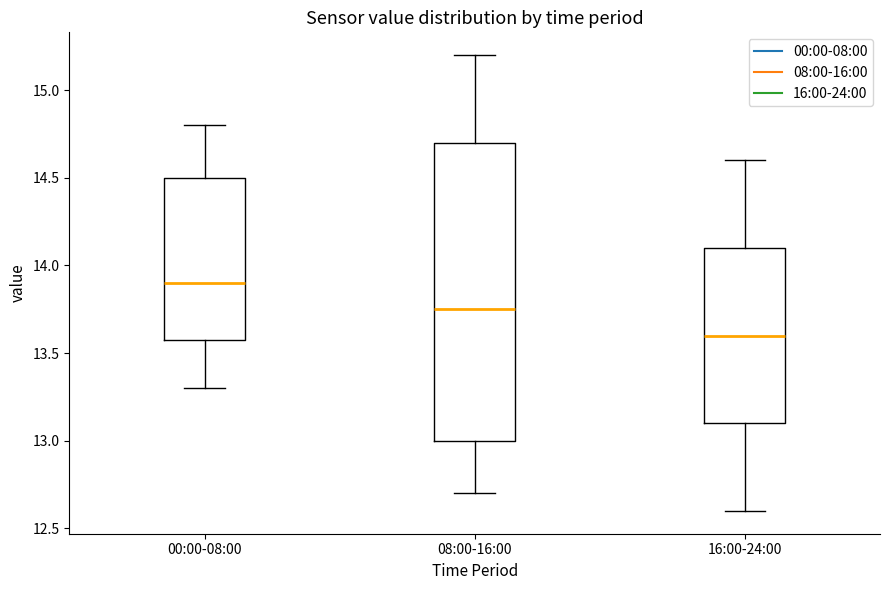

Where is the upper edge of the box for 08:00-16:00 on the y-axis? The values are not printed on the chart, so give them approximately, as read against the axis.

14.70